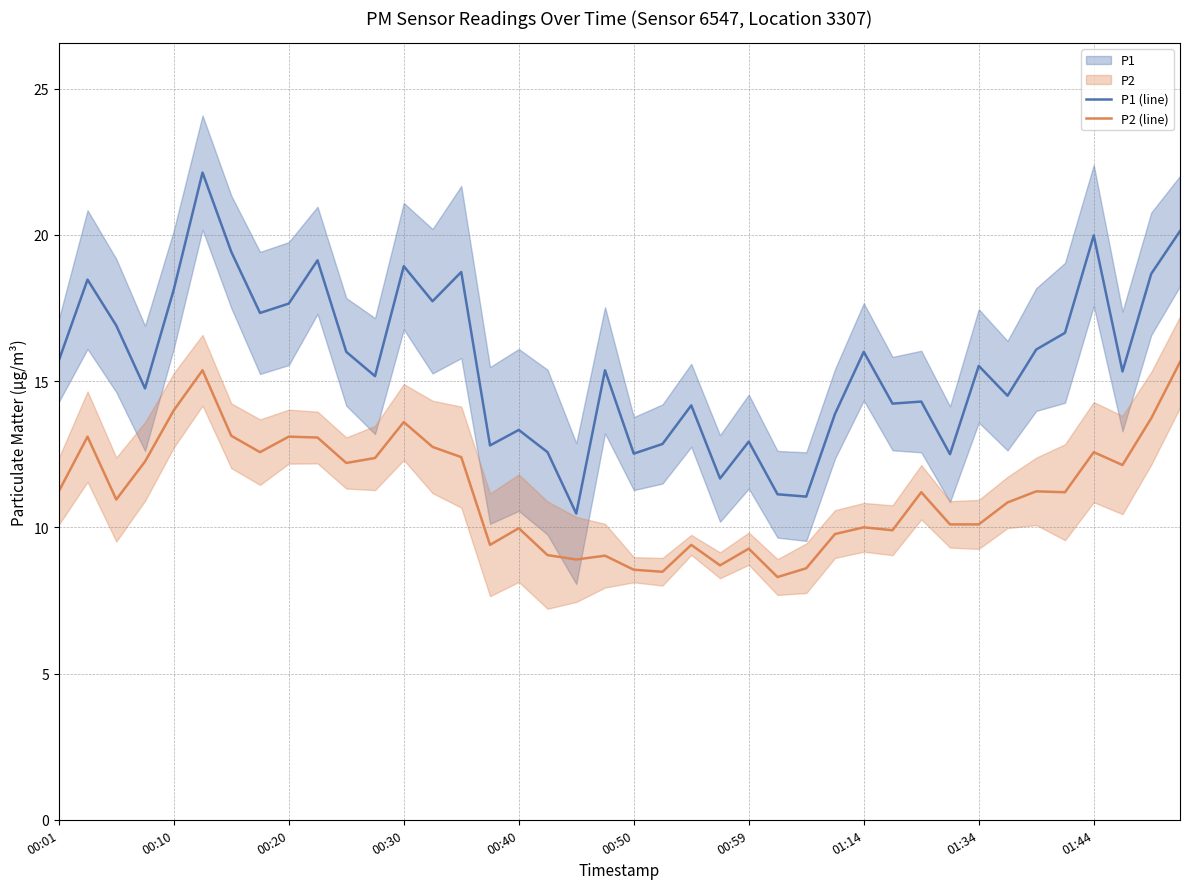

What is the sum of the P2 (line) values at 22 and 39?

25.1